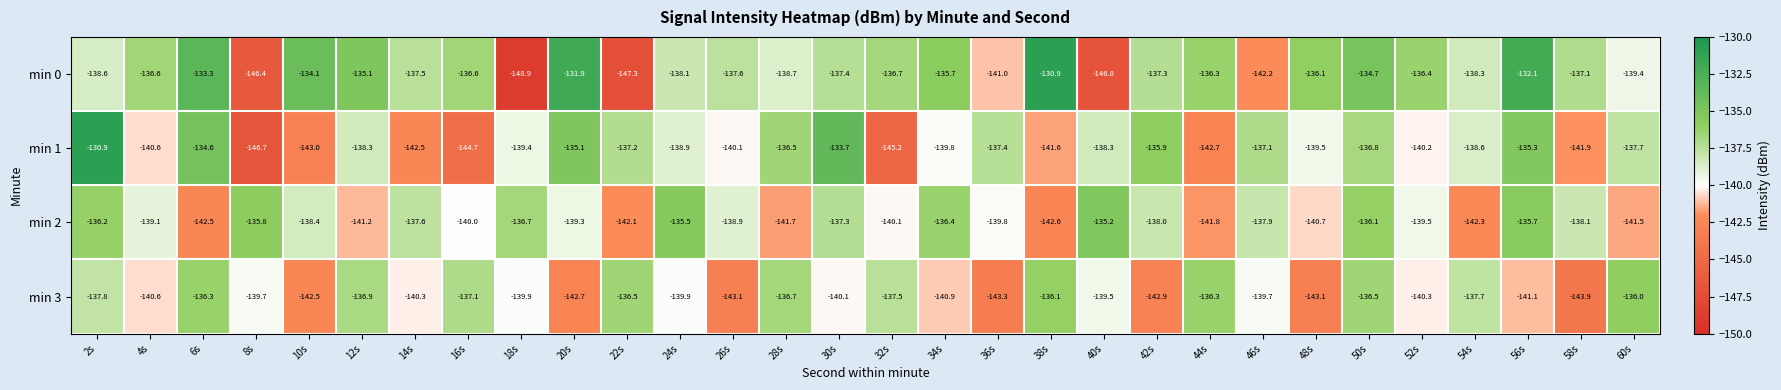

At which category is the sum across all series the highest?

2s